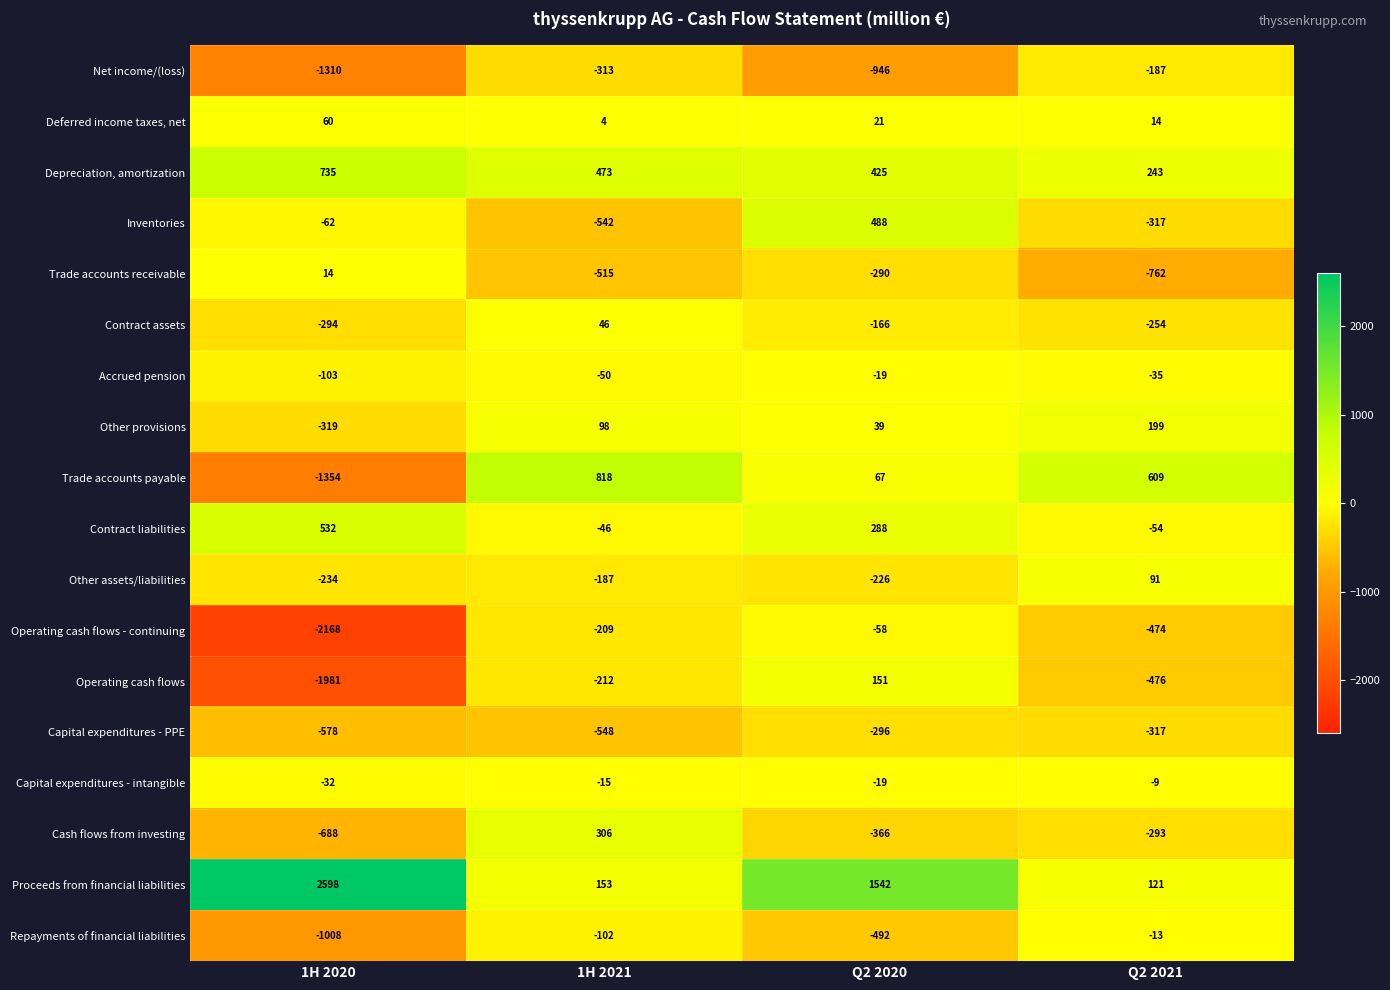

What is the difference between the highest and lowest values at 1H 2021?

1366